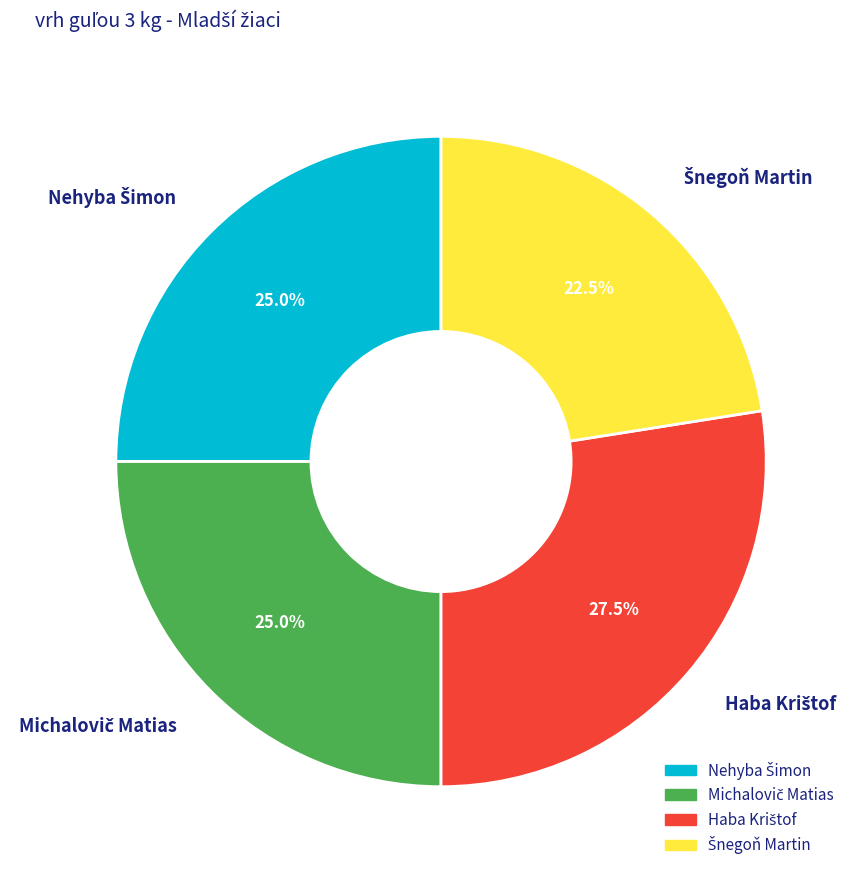

Does any single category account for the majority?

No